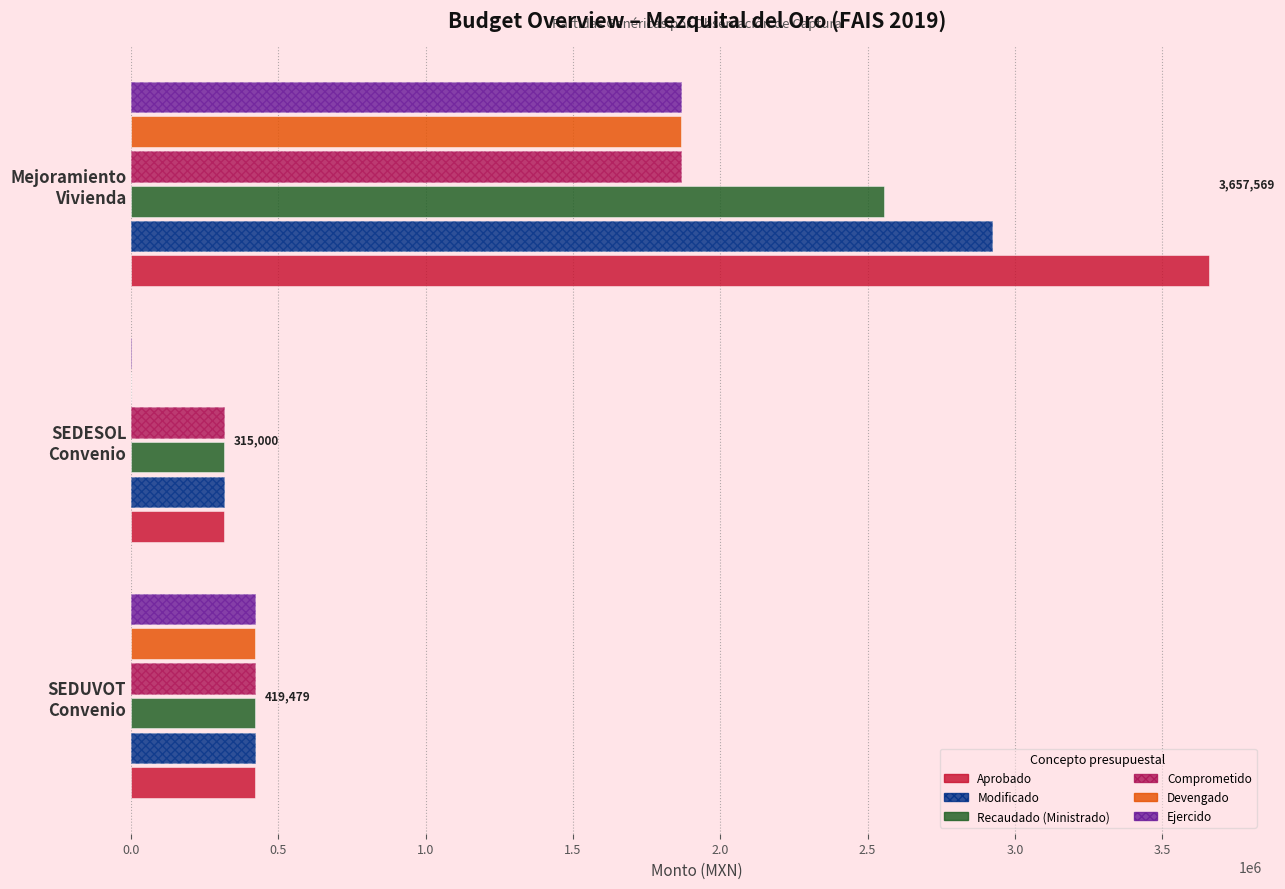

What is the sum of all Ejercido values?

2284721.7